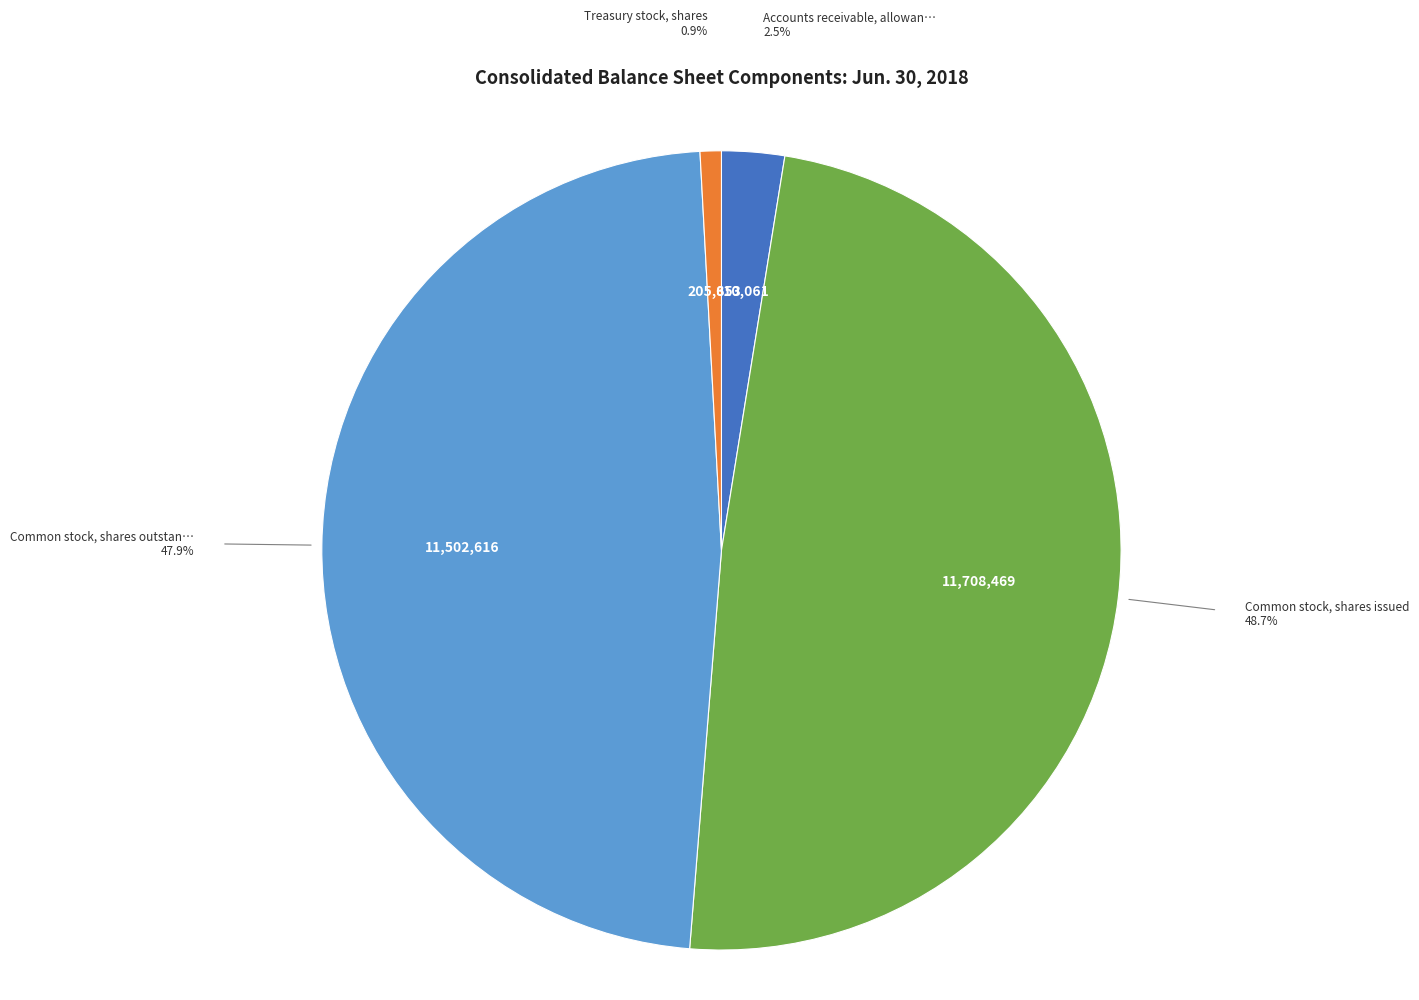

Is there any slice that represents more than half of the pie?

No